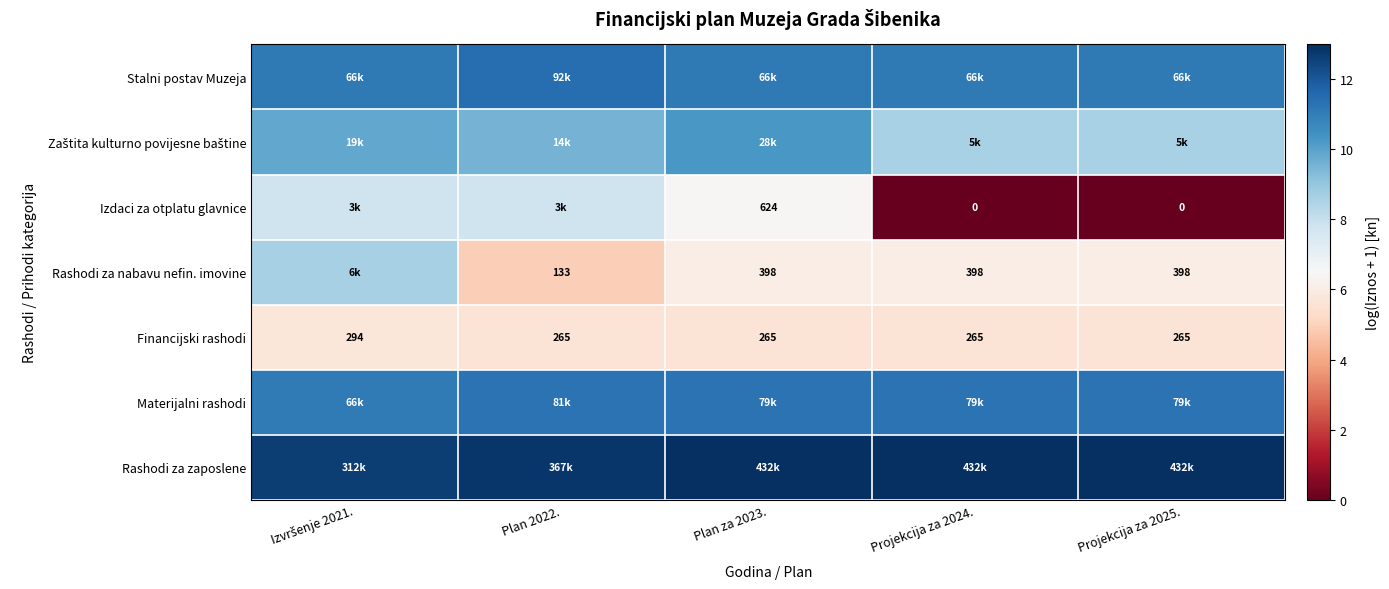

At how many categories does at least one series exceed 5?

5